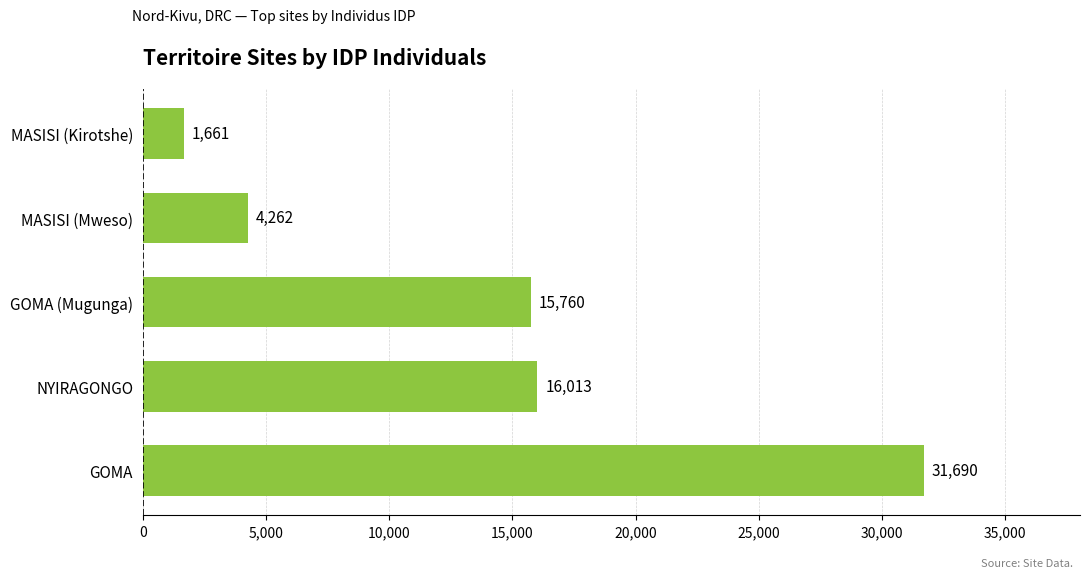

Are the bars horizontal?

Yes